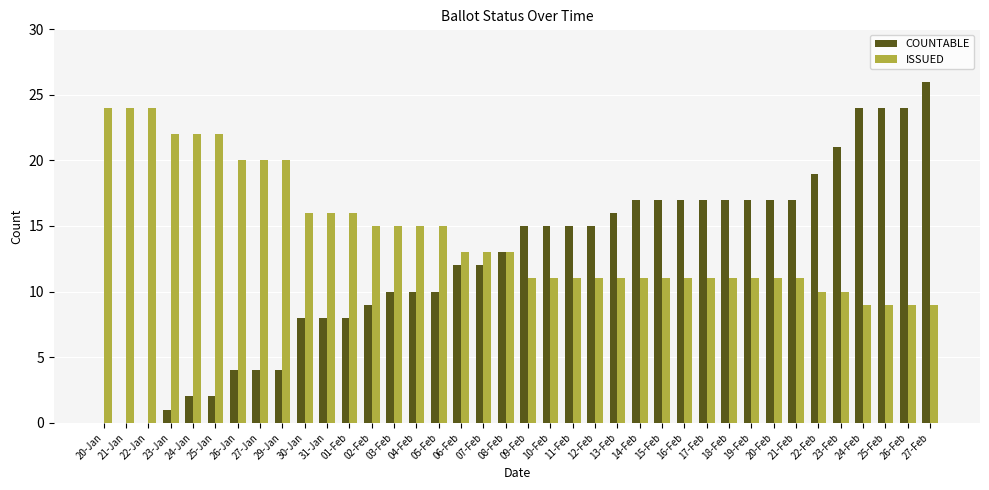

Which series has the largest total across all categories?

ISSUED